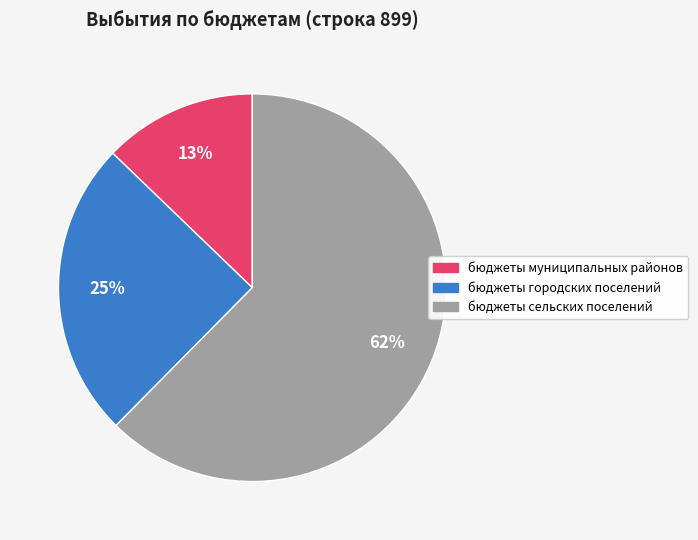

To the nearest percent, what portion does бюджеты сельских поселений represent?

62%